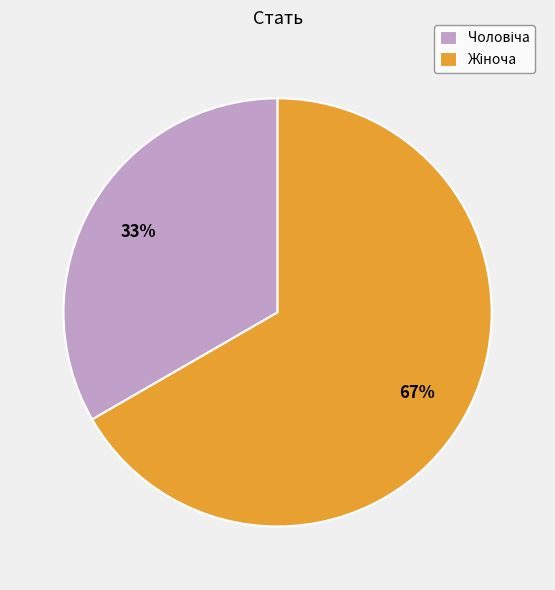

To the nearest percent, what is the average slice percentage?

50%